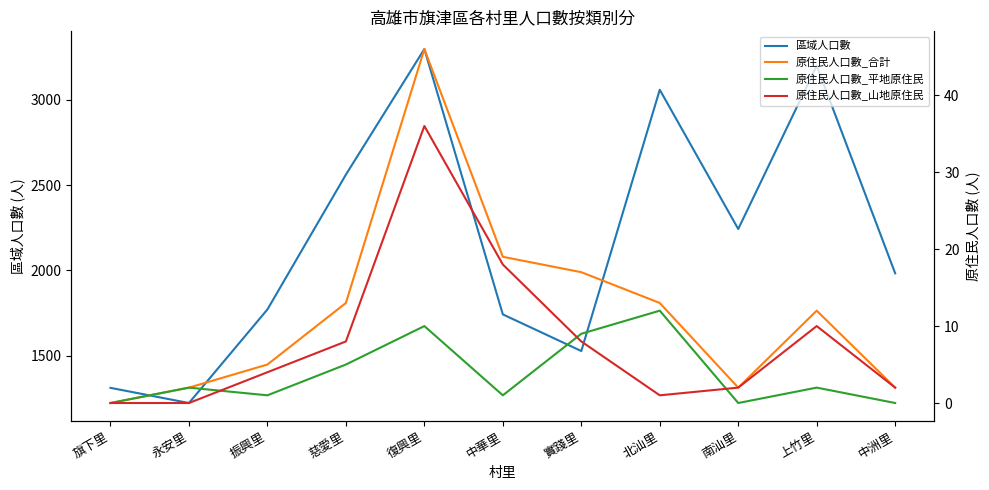

What is the difference between the maximum and second lowest values in the 原住民人口數_平地原住民 series?

12